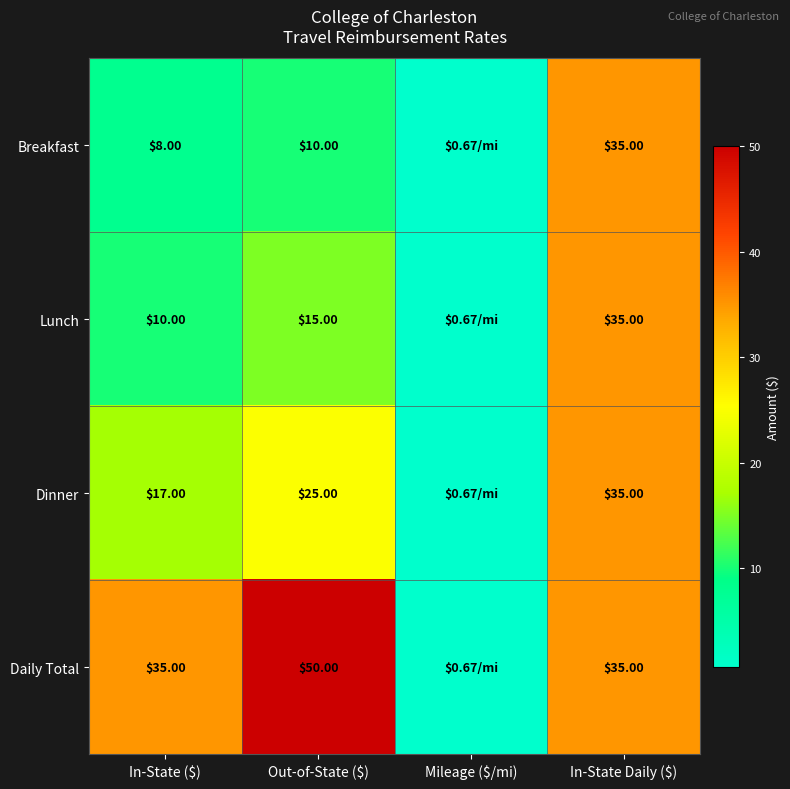

At In-State ($), list the series in order from largest to smallest.

Daily Total, Dinner, Lunch, Breakfast